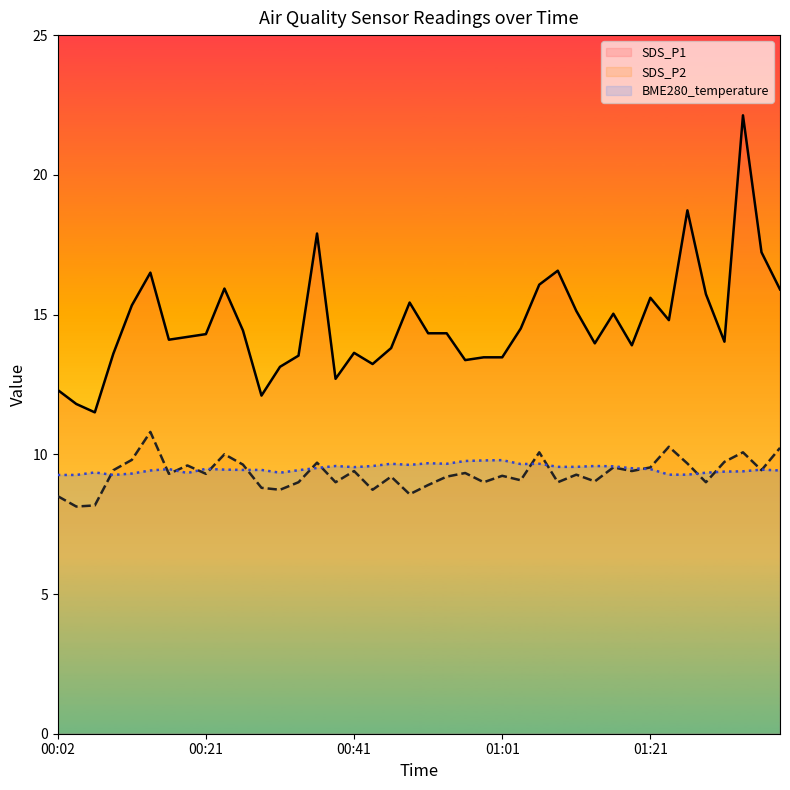

What is the label of the 16th point from the left?

00:39